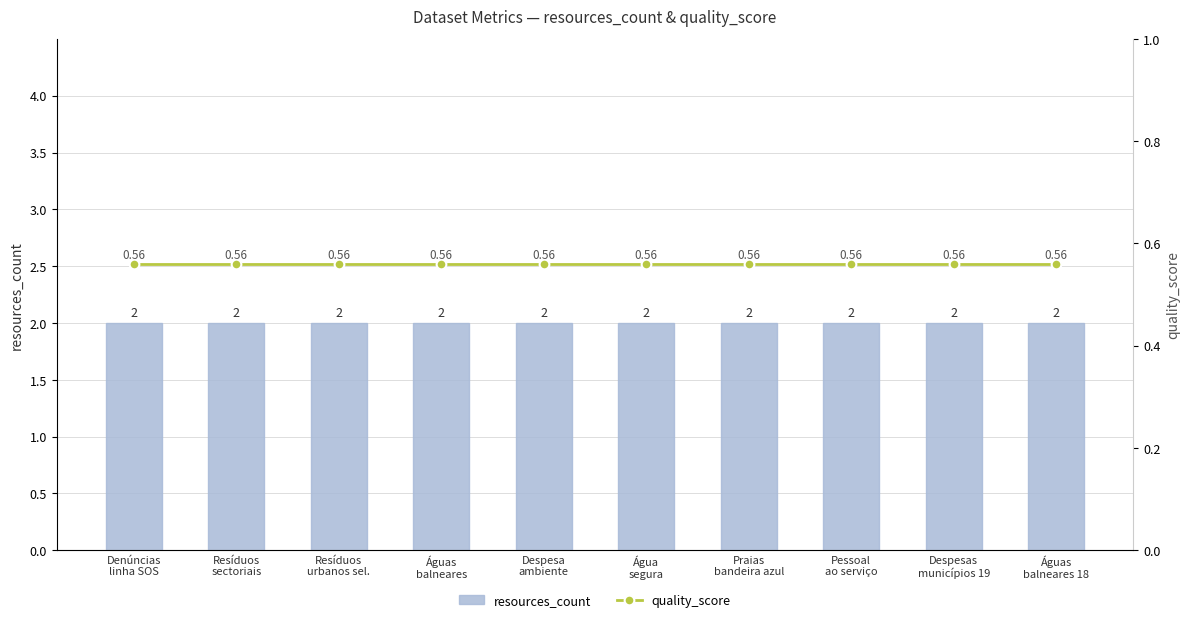

The value of resources_count at Águas
balneares 18 is 0.6. True or false?

False